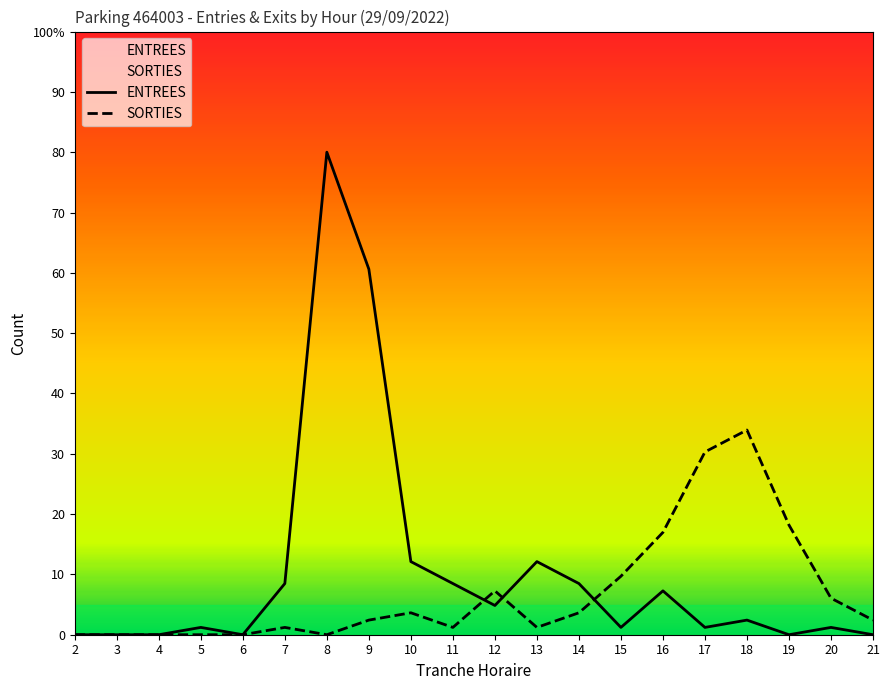

Where is SORTIES nearest to the value 16?

16